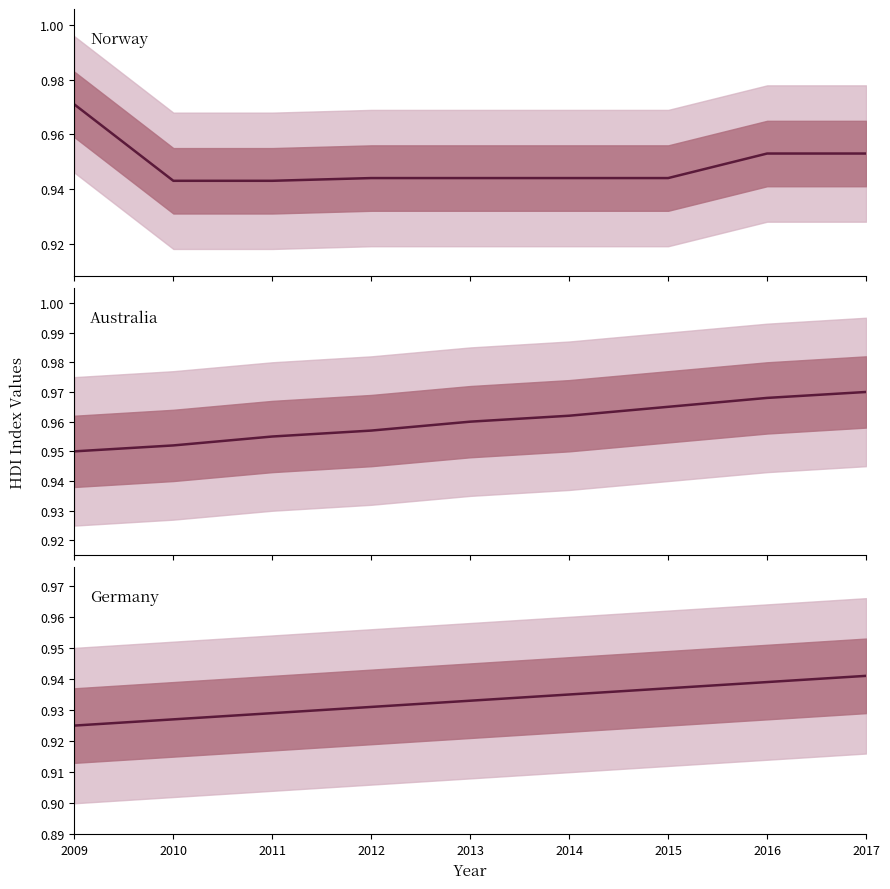

List the series in order of their peak value, highest first.

Norway, Australia, Germany